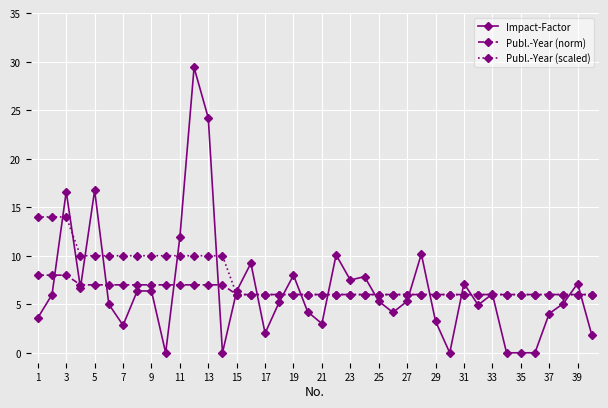

At how many categories does at least one series exceed 11?

7